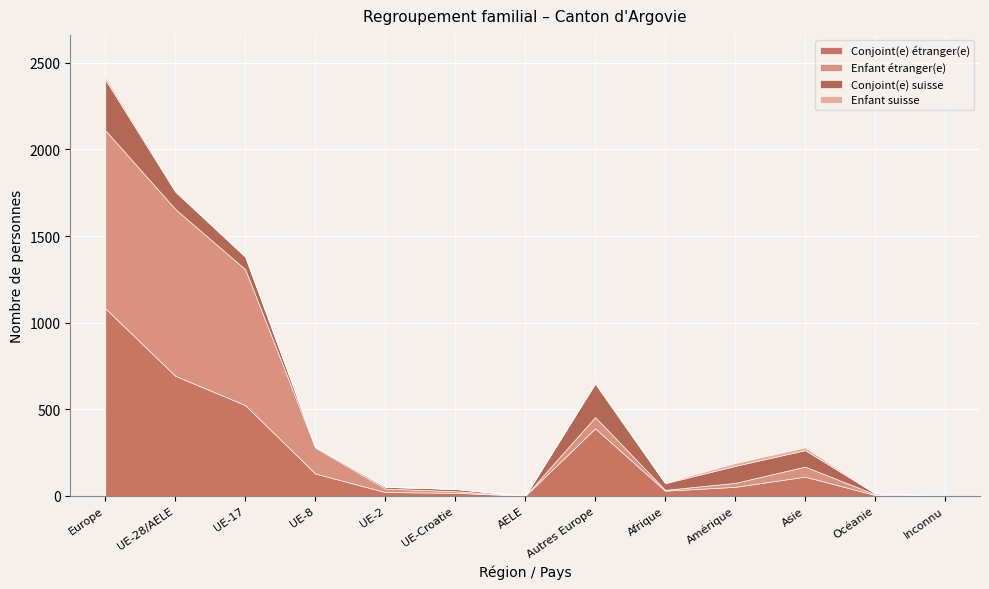

Reading left to right, list all the values displayed in this chart.

Conjoint(e) étranger(e): 1083	693	524	129	22	18	0	390	30	52	111	5	0
Enfant étranger(e): 1028	963	784	150	20	9	0	65	5	23	58	4	0
Conjoint(e) suisse: 293	100	72	5	10	13	0	193	38	98	95	6	0
Enfant suisse: 15	7	5	2	0	0	0	8	4	16	16	0	0